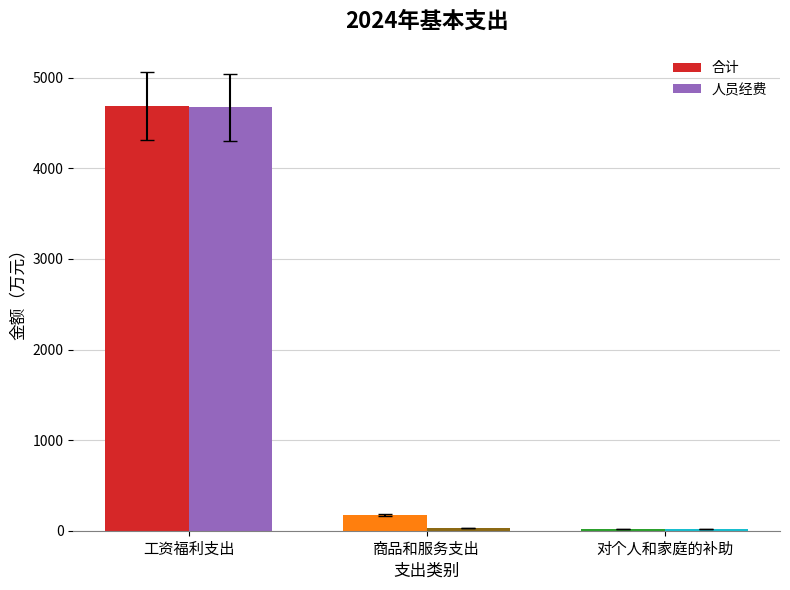

What is the spread (max minus min) of values at 工资福利支出?

19.0